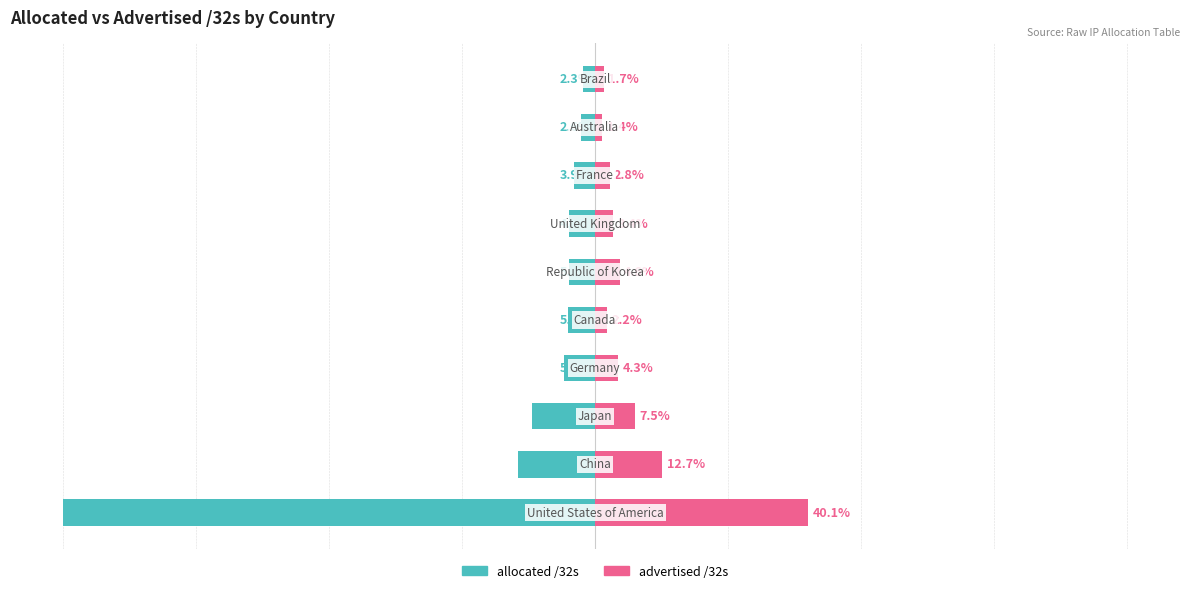

What is the total value across all series at 3?

-1.5